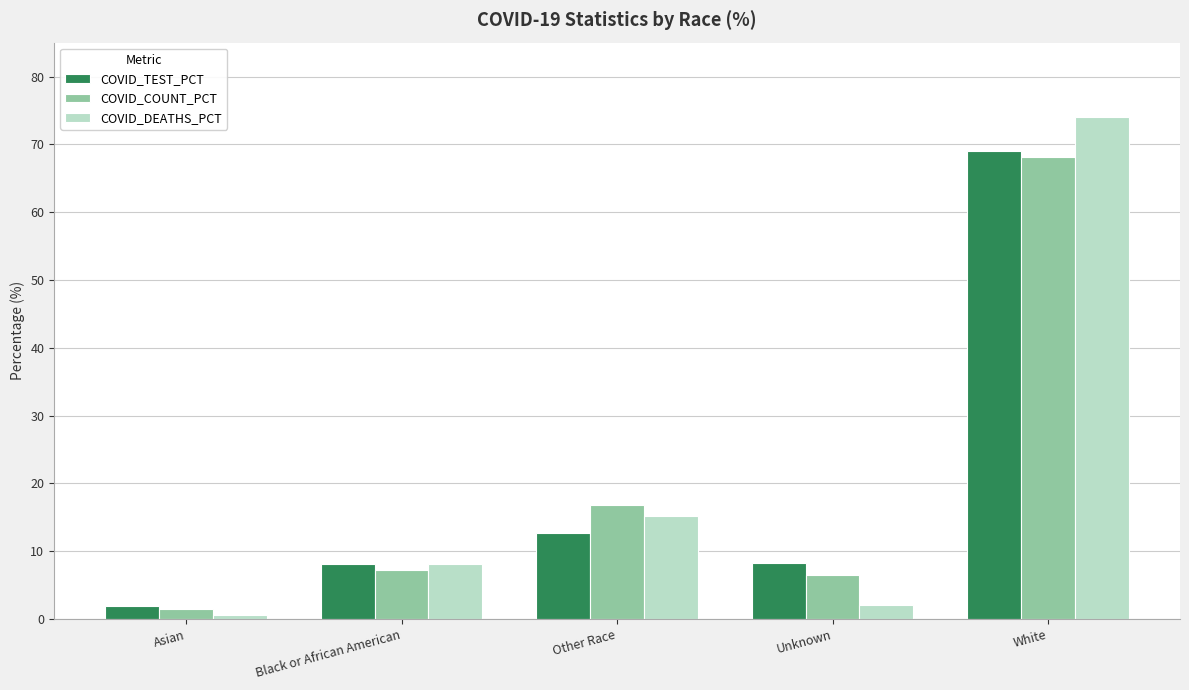

What is the sum of the COVID_DEATHS_PCT values at Other Race and Black or African American?

23.3